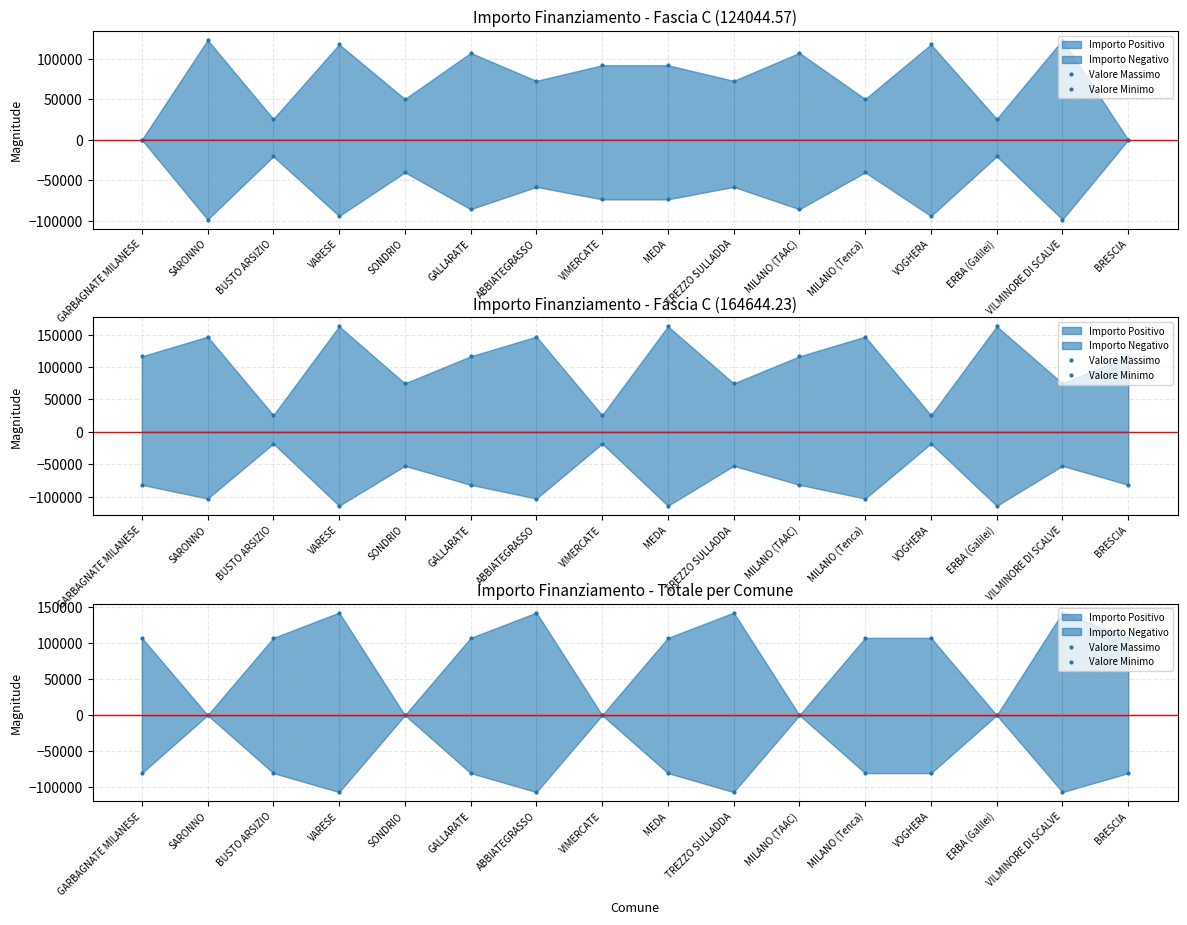

What is the difference between the maximum and minimum values in the Valore Minimo series?

106939.6